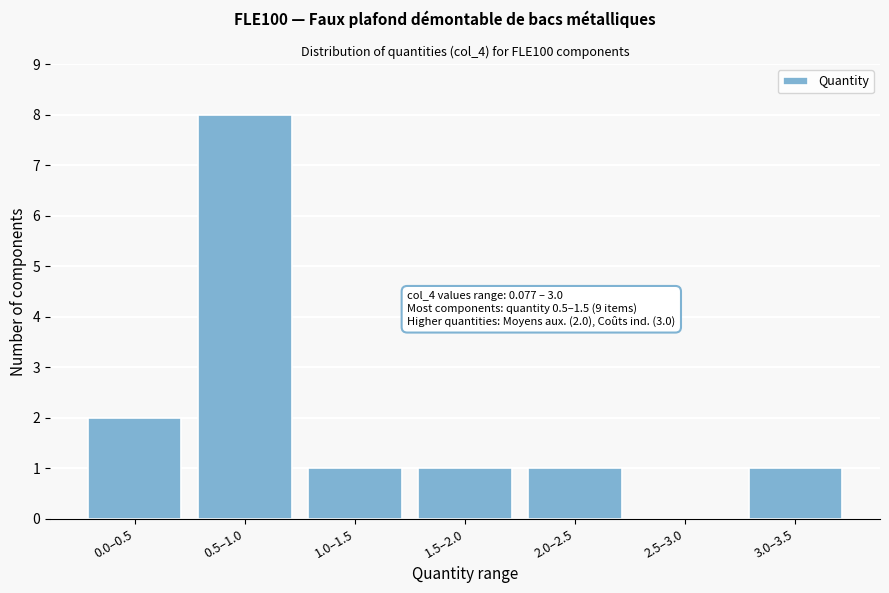

Reading right to left, transcribe all the data shown in this chart.

3.0–3.5=1	2.5–3.0=0	2.0–2.5=1	1.5–2.0=1	1.0–1.5=1	0.5–1.0=8	0.0–0.5=2